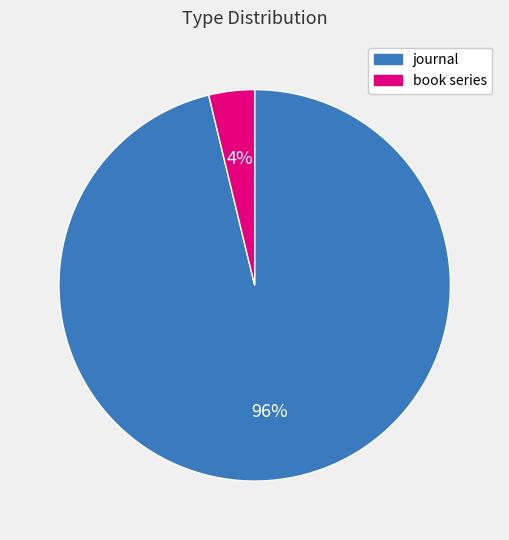

Between journal and book series, which is larger?

journal